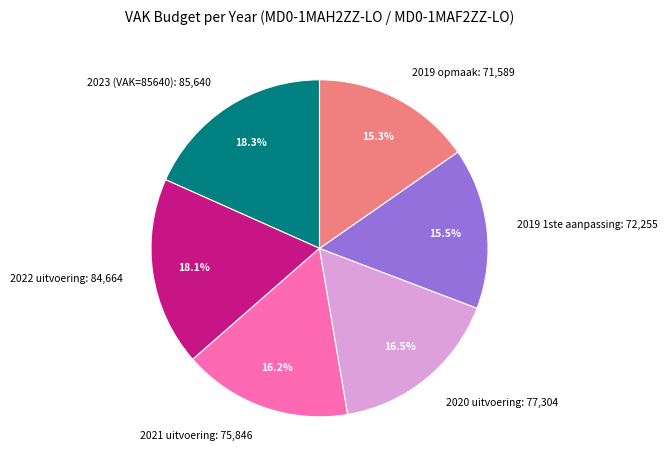

Count the number of slices in the pie.

6